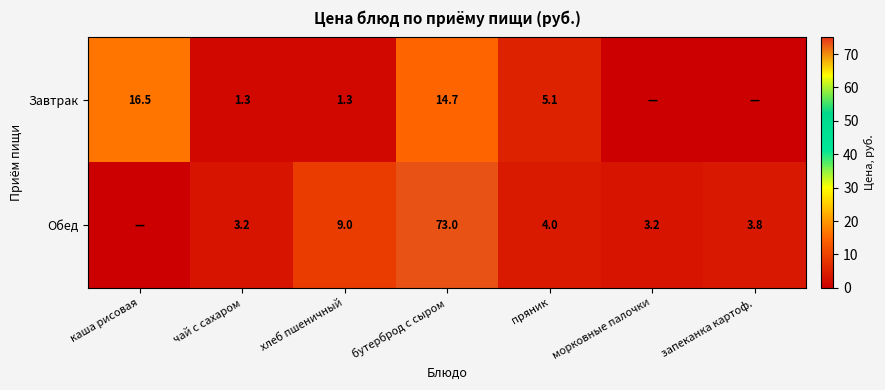

What is the maximum value shown in the chart?

73.0